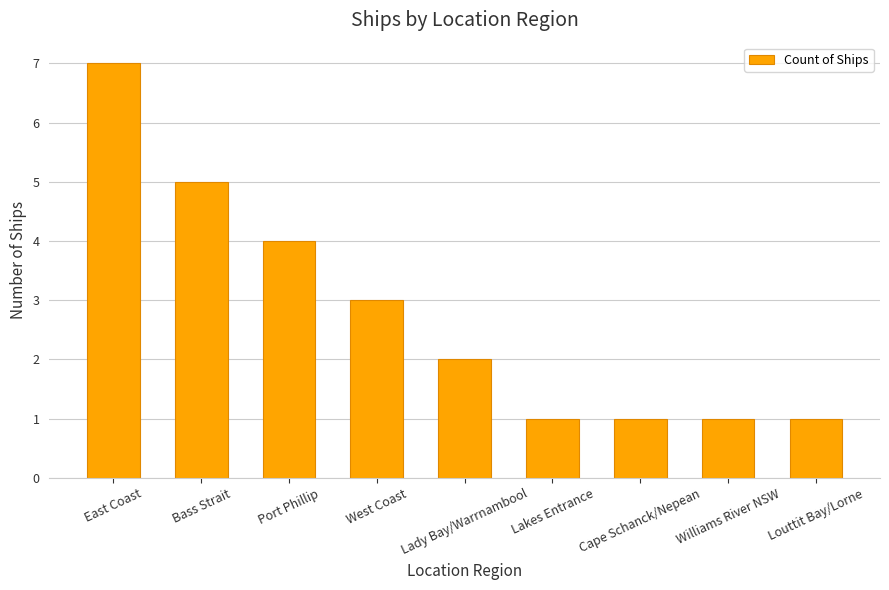

What value does the data have at Cape Schanck/Nepean?

1